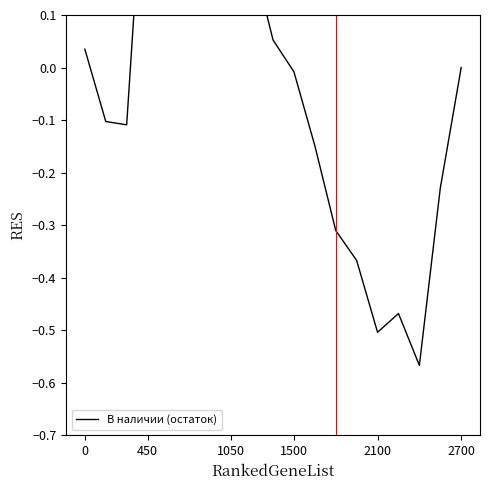

Reading left to right, what are all the values shown in this chart?

0.0	-0.1	-0.1	0.5	0.3	0.6	0.4	0.4	0.2	0.1	-0.0	-0.1	-0.3	-0.4	-0.5	-0.5	-0.6	-0.2	0.0